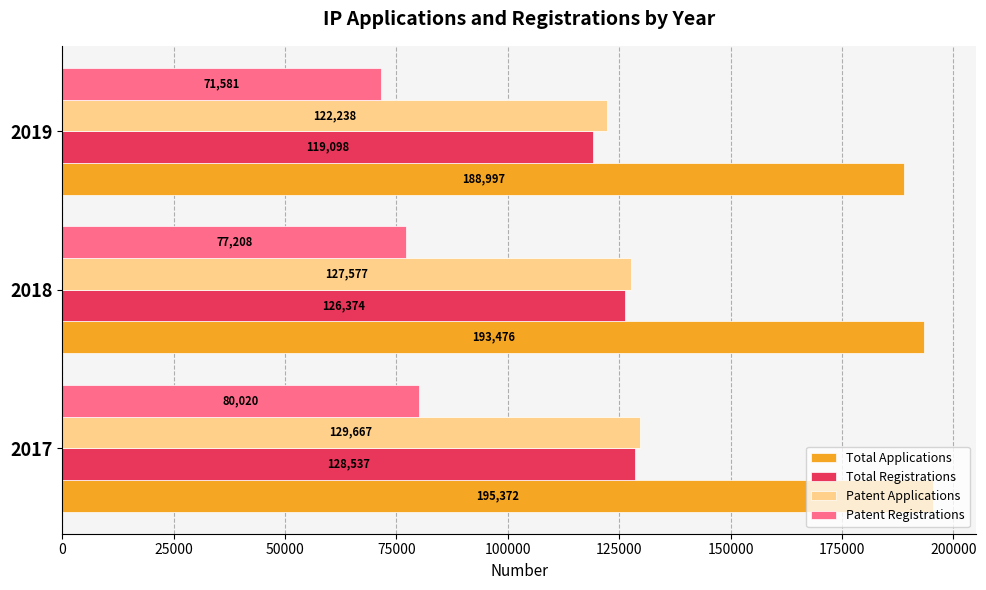

True or false: Total Applications has a value of 188997 at 2019.

True